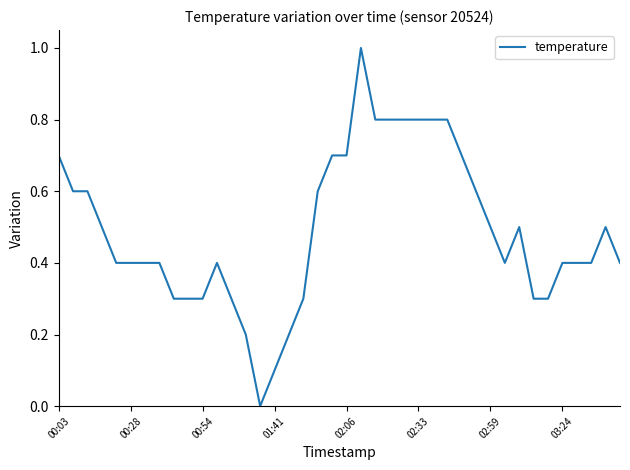

Count the number of values greater than 0.

39